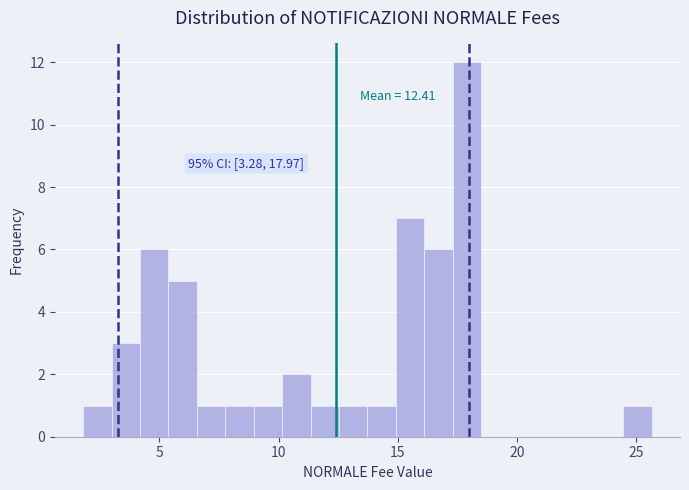

Around what value on the x-axis is the tallest bar? Give the approximate position of its centre, as read against the axis.

18.0